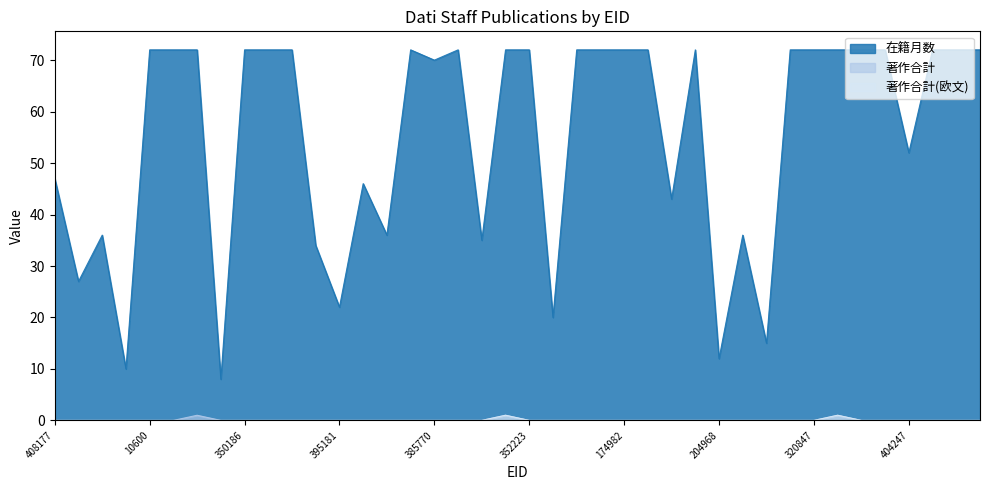

Between 10803 and 292958, which series saw the biggest shift?

著作合計